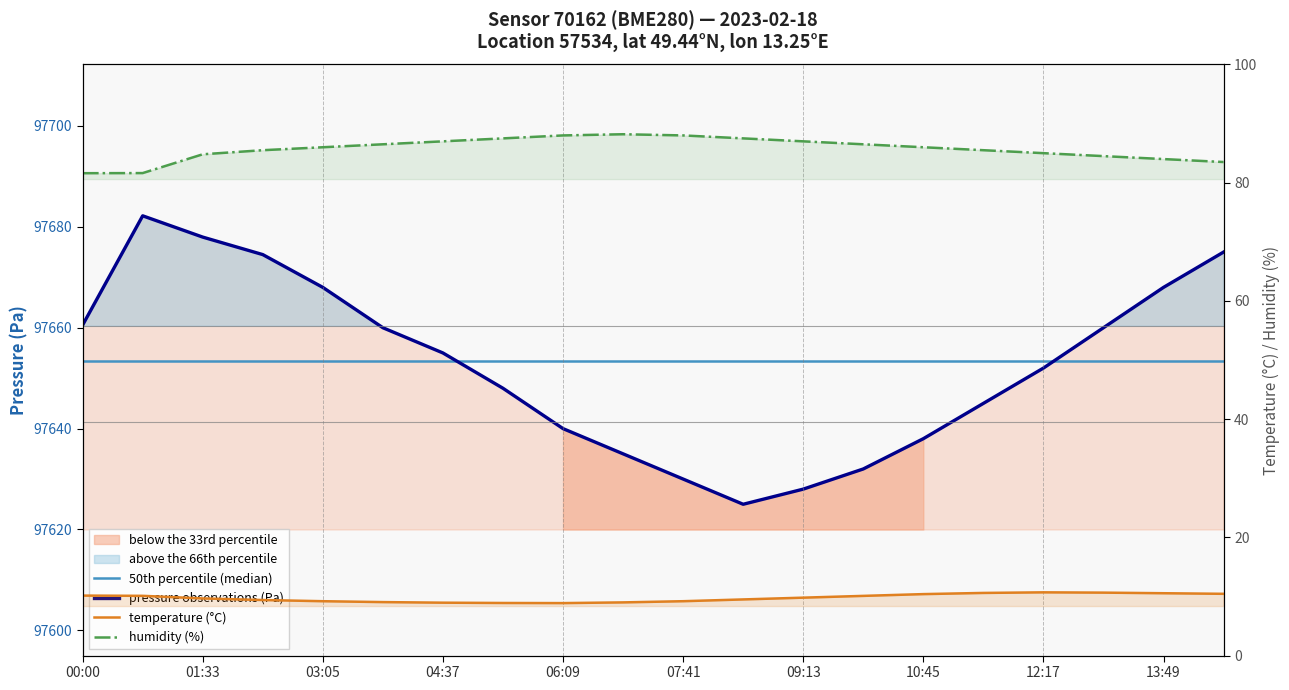

What is the minimum value for 50th percentile (median)?

97653.5